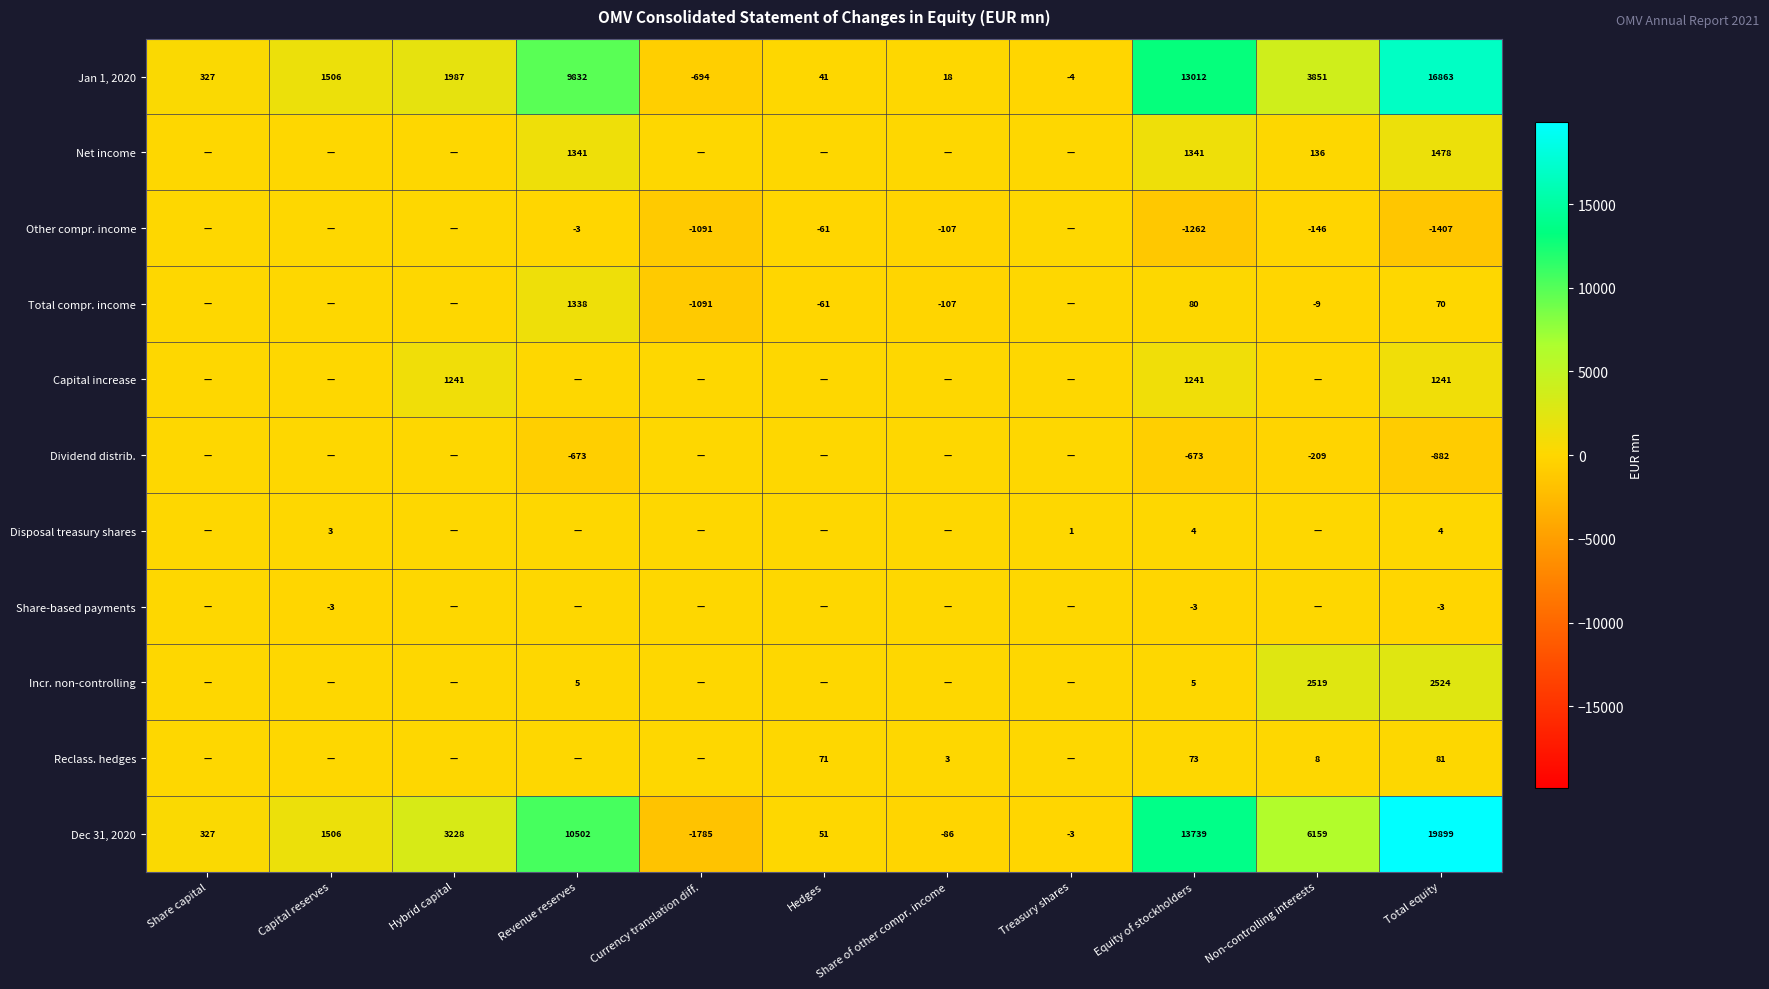

What is the difference between the Dec 31, 2020 values at Total equity and Currency translation diff.?

21684